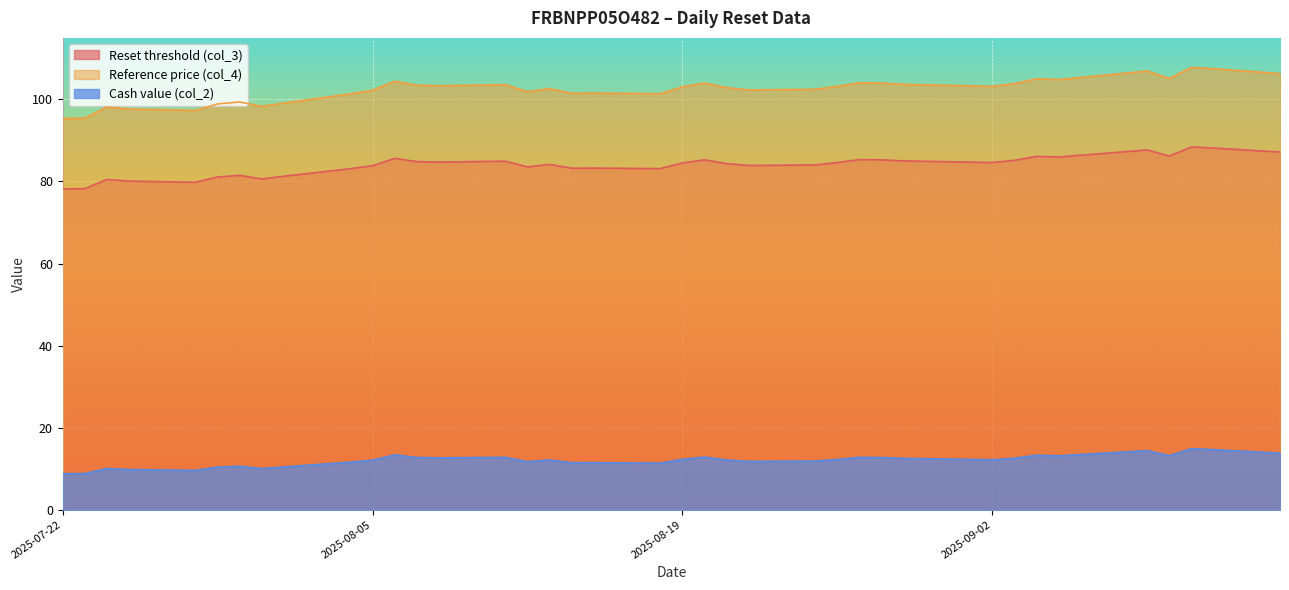

Which series has the largest range (max minus min)?

Reference price (col_4)